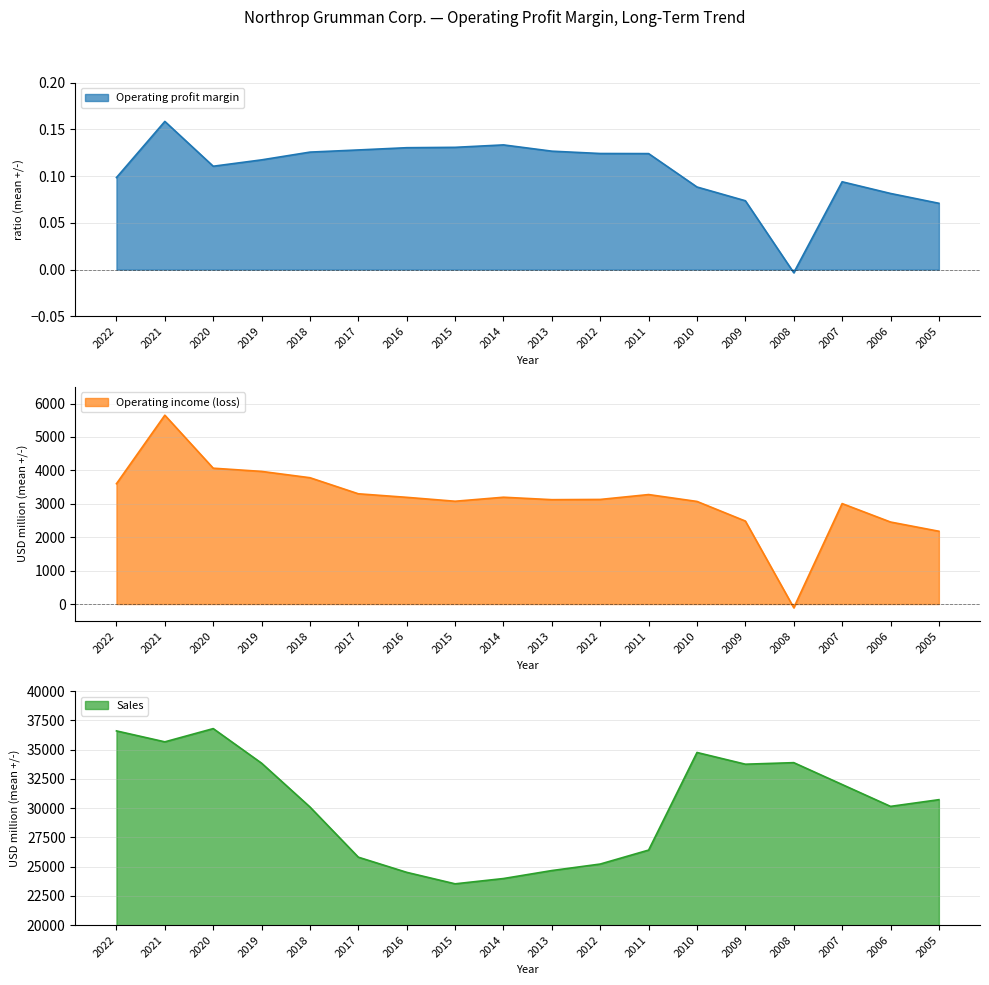

Reading left to right, list all the values displayed in this chart.

Operating profit margin: 0.1	0.2	0.1	0.1	0.1	0.1	0.1	0.1	0.1	0.1	0.1	0.1	0.1	0.1	-0.0	0.1	0.1	0.1
Operating income (loss): 3601.0	5651.0	4065.0	3969.0	3780.0	3299.0	3193.0	3076.0	3196.0	3123.0	3130.0	3276.0	3070.0	2483.0	-111.0	3006.0	2454.0	2178.0
Sales: 36602.0	35667.0	36799.0	33841.0	30095.0	25803.0	24508.0	23526.0	23979.0	24661.0	25218.0	26412.0	34757.0	33755.0	33887.0	32018.0	30148.0	30721.0